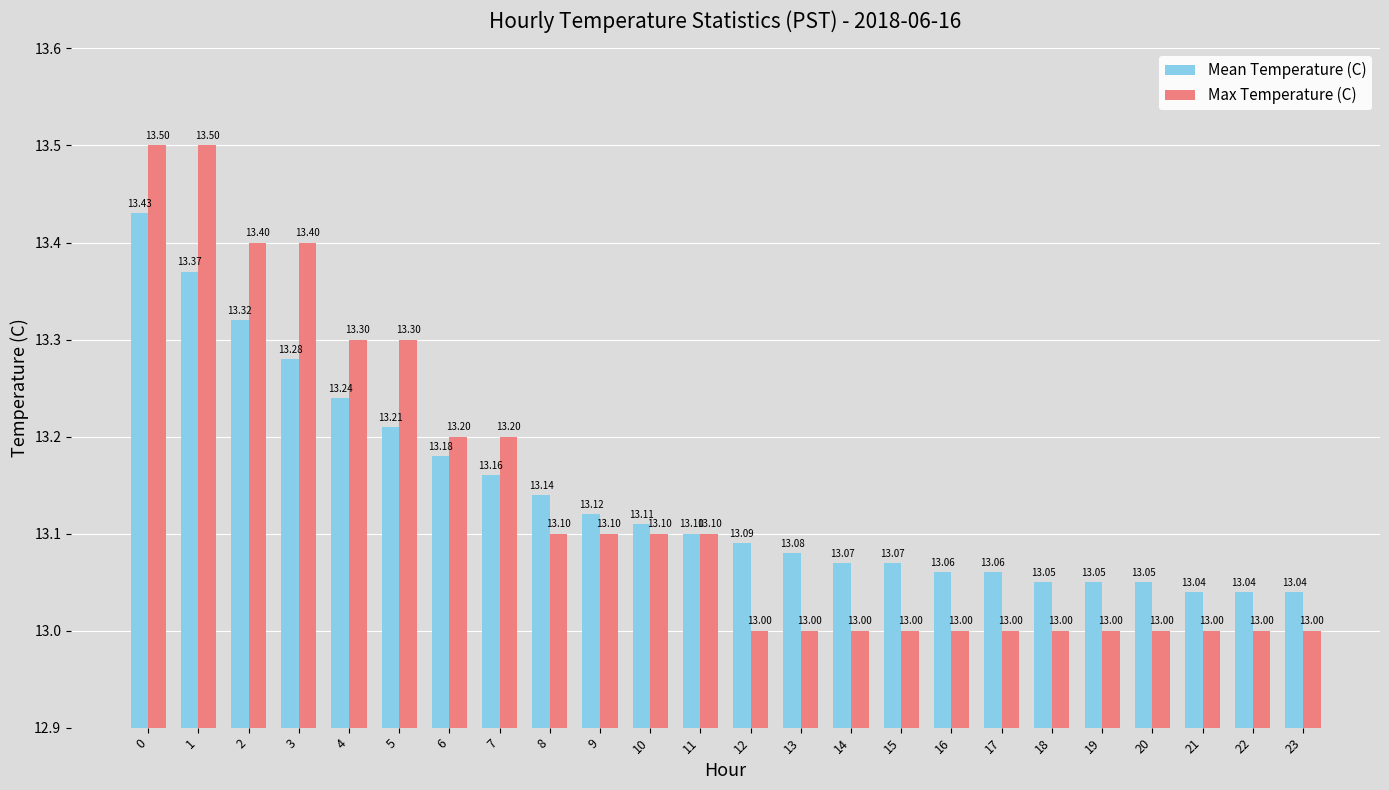

What is the approximate value of Mean Temperature (C) at 7?

13.2